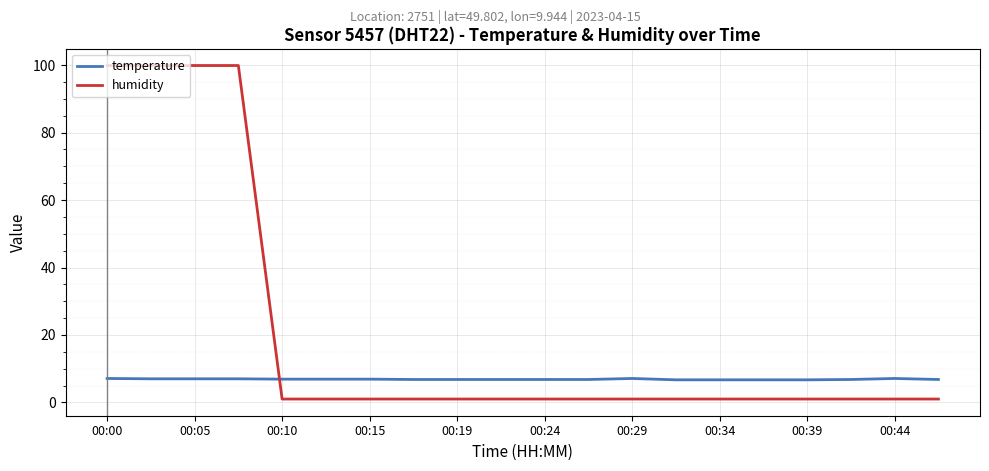

Rank the series by their maximum value, from highest to lowest.

humidity, temperature